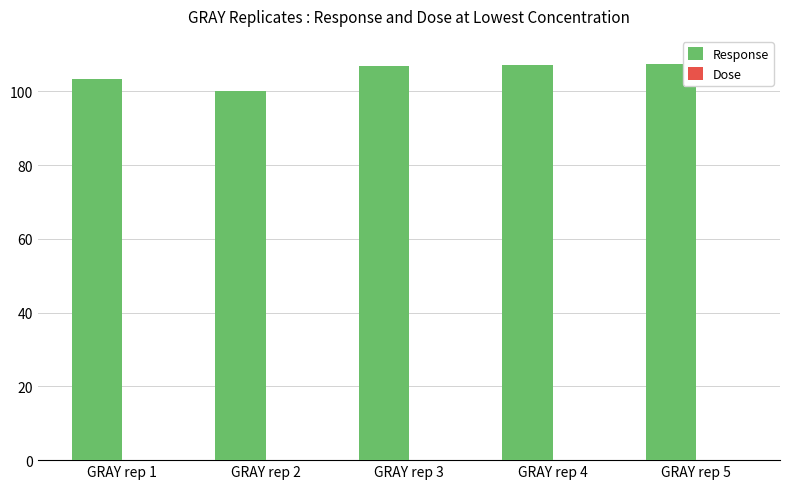

The Response series shows 107.0 at GRAY rep 4. True or false?

True